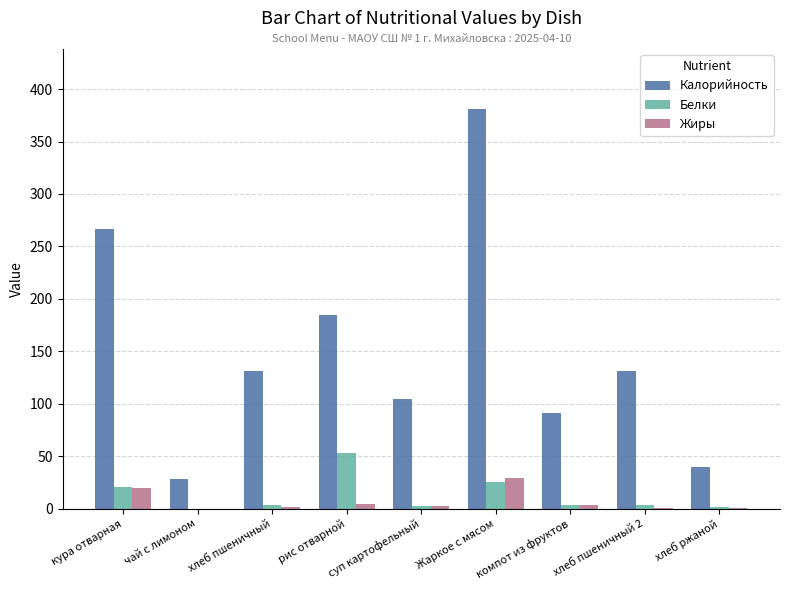

How many distinct data groups are displayed?

3